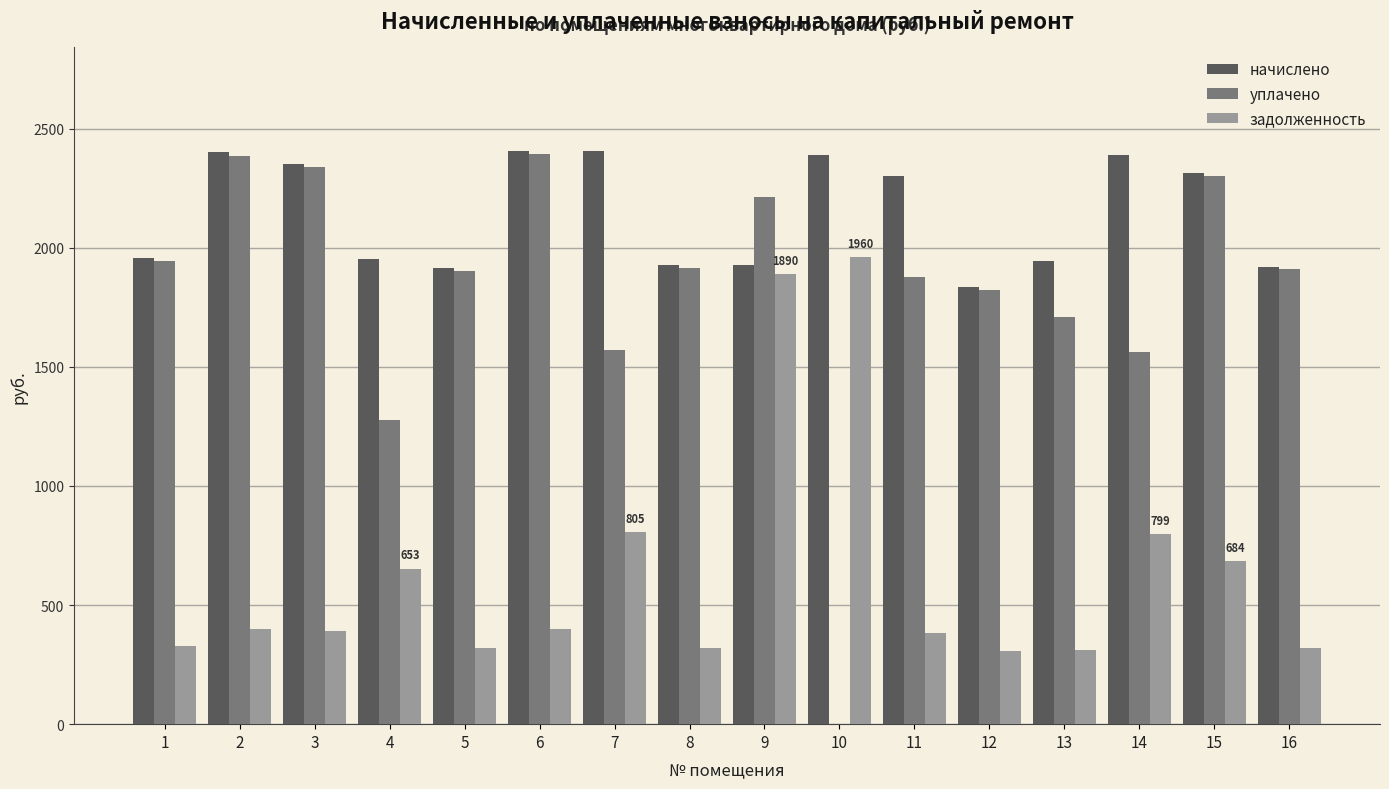

Which series has the largest total across all categories?

начислено